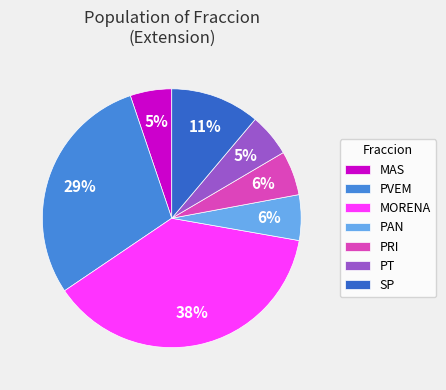

To the nearest percent, what percentage of the pie is SP?

11%